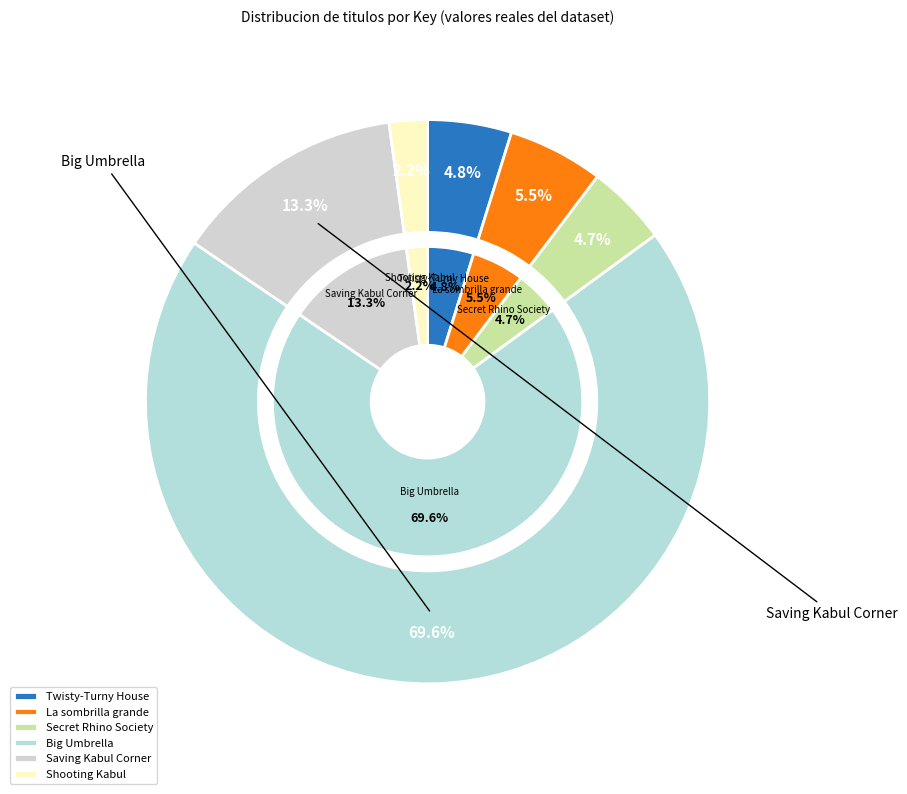

Combined, do Twisty-Turny House and Big Umbrella account for over 50%?

Yes